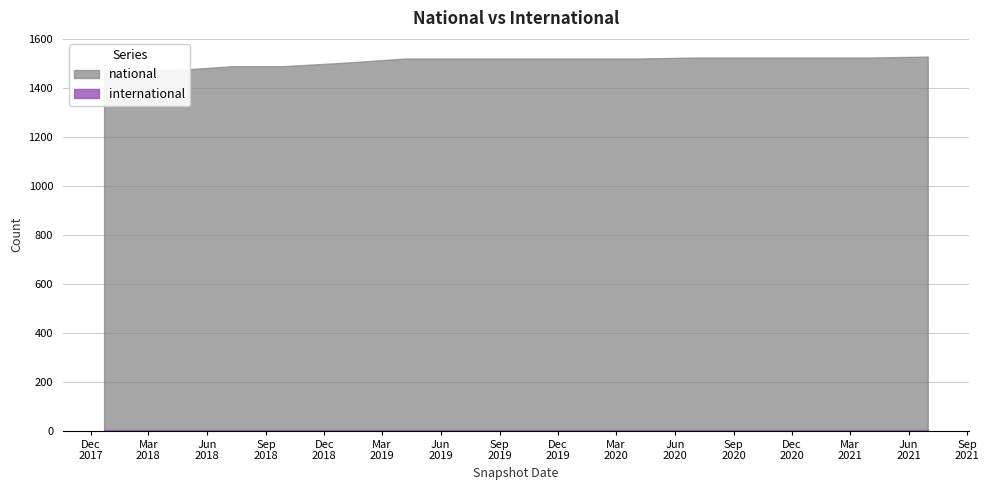

Read the international value at 2020-01-01.

5